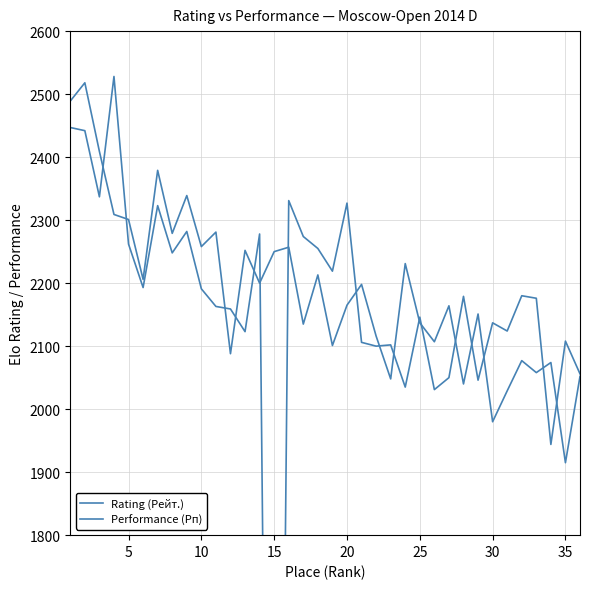

What is the maximum value shown in the chart?

2528